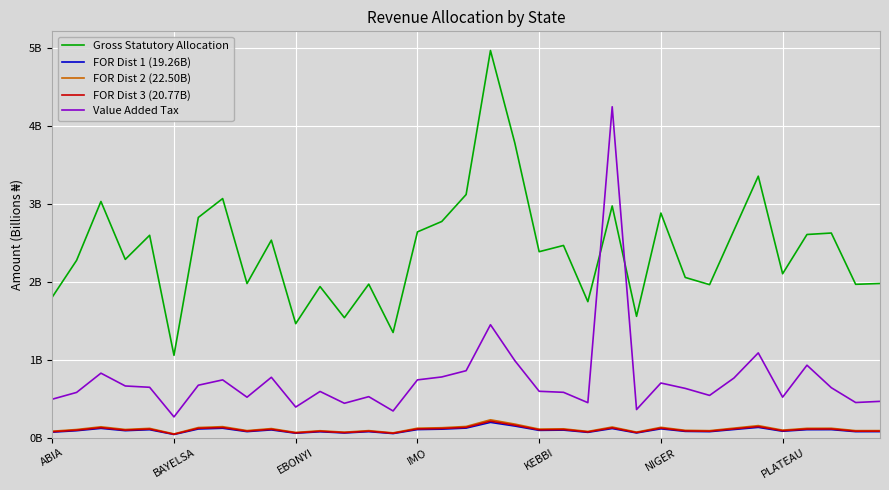

What is the maximum value for FOR Dist 3 (20.77B)?

0.2